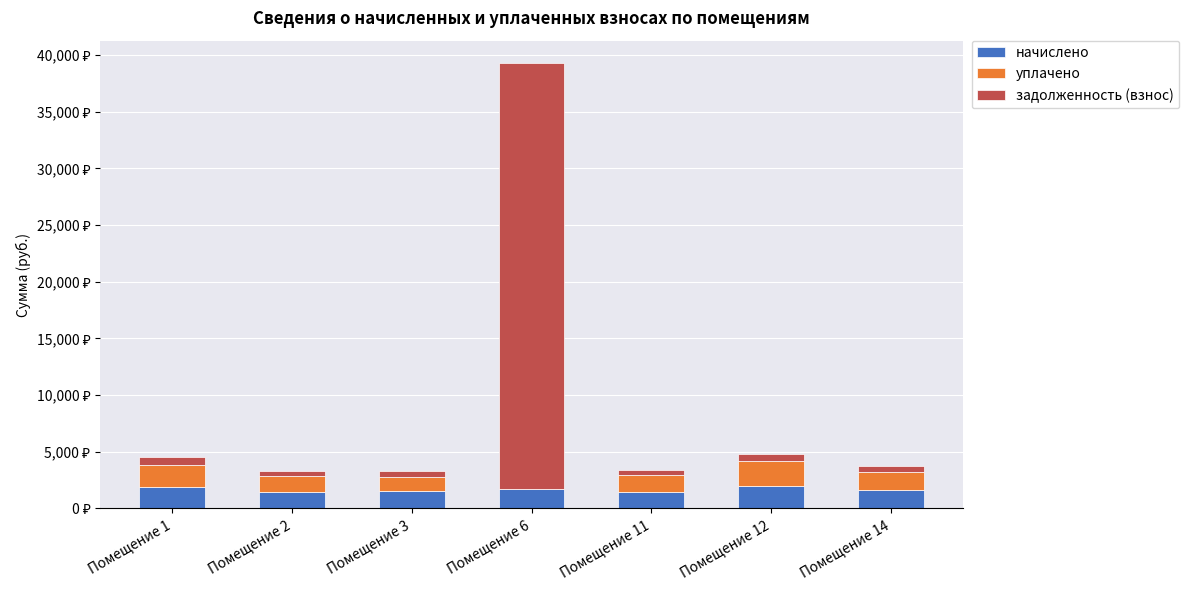

What are all the series names shown in the legend?

начислено, уплачено, задолженность (взнос)